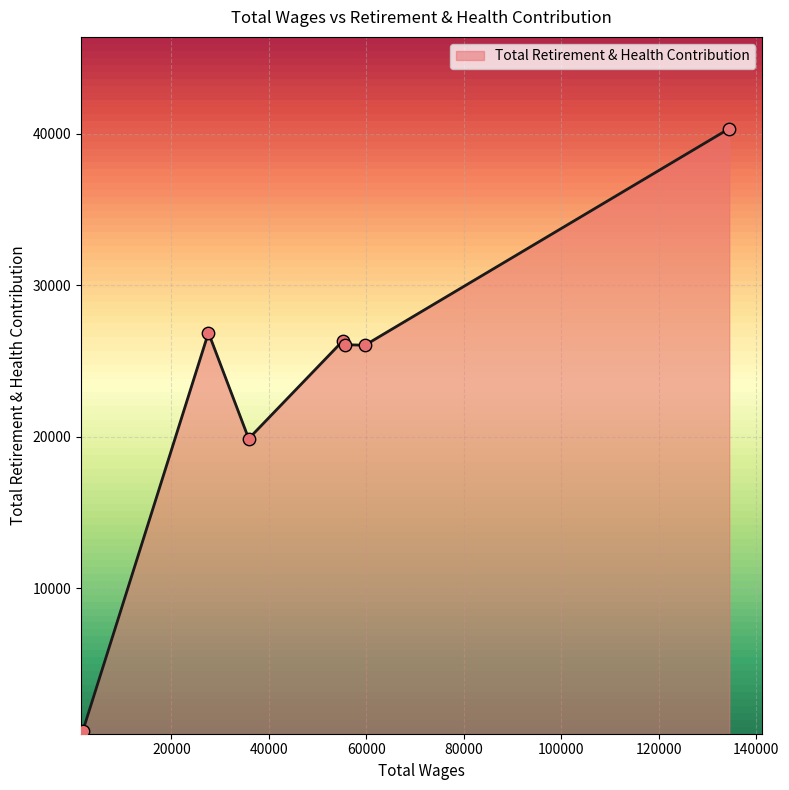

True or false: the data has more than 0 interior local peaks.

True